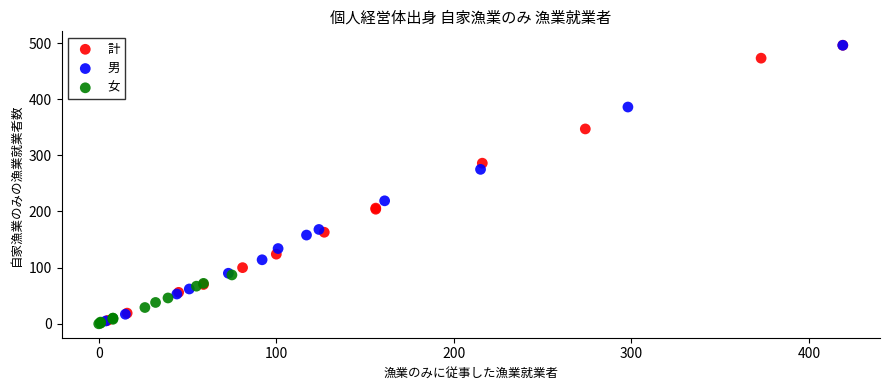

Which series has the largest Y range (max minus min)?

男